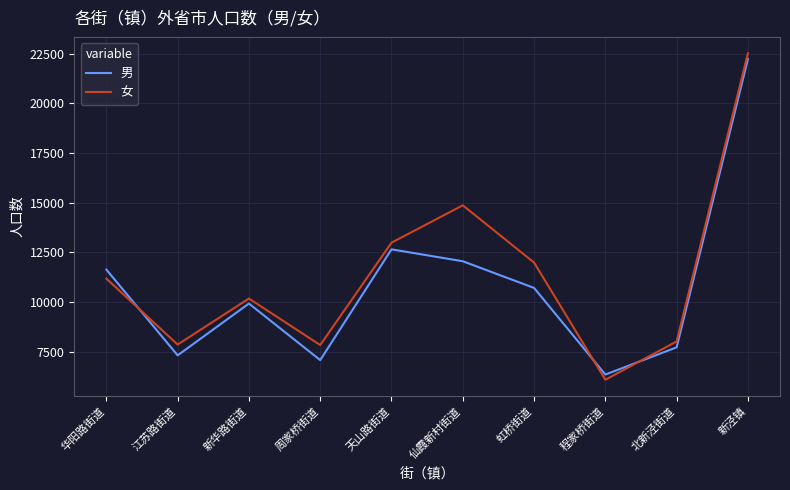

At 华阳路街道, list the series in order from largest to smallest.

男, 女